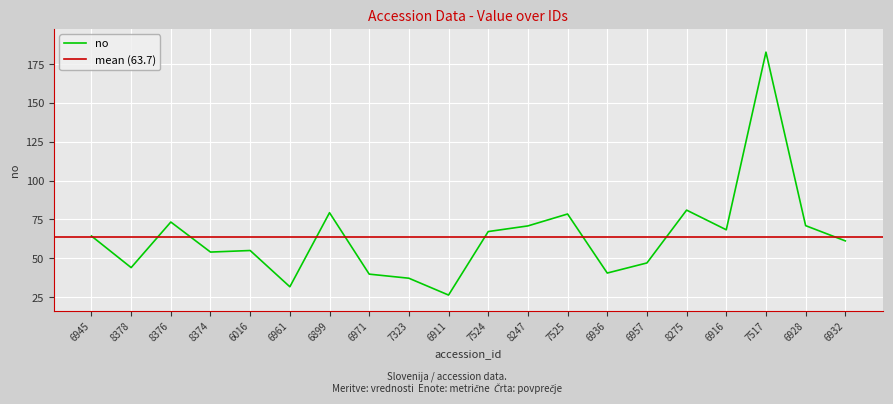

What is the label of the 12th point from the right?

7323